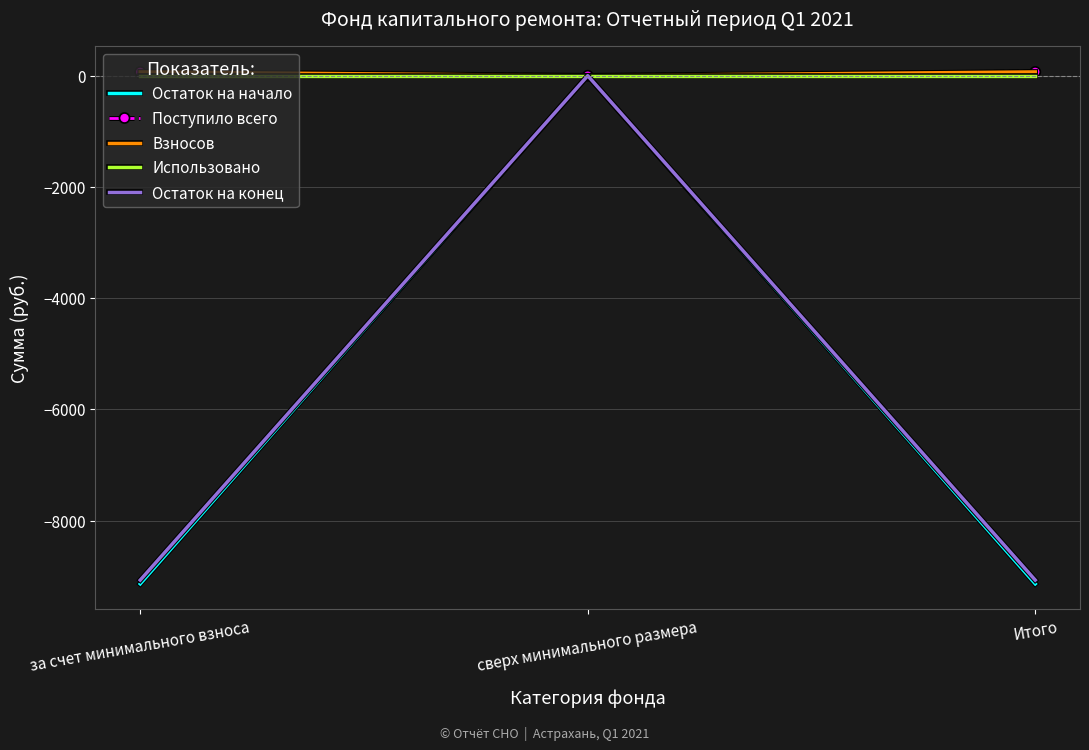

What is the maximum value shown in the chart?

67.9